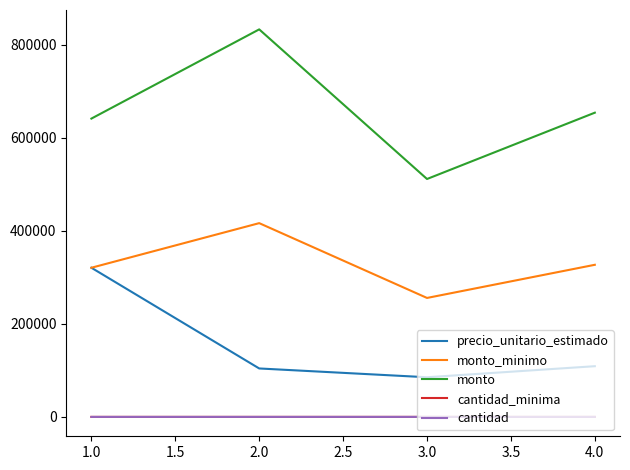

Which series changed the most between 2.0 and 3.0?

monto